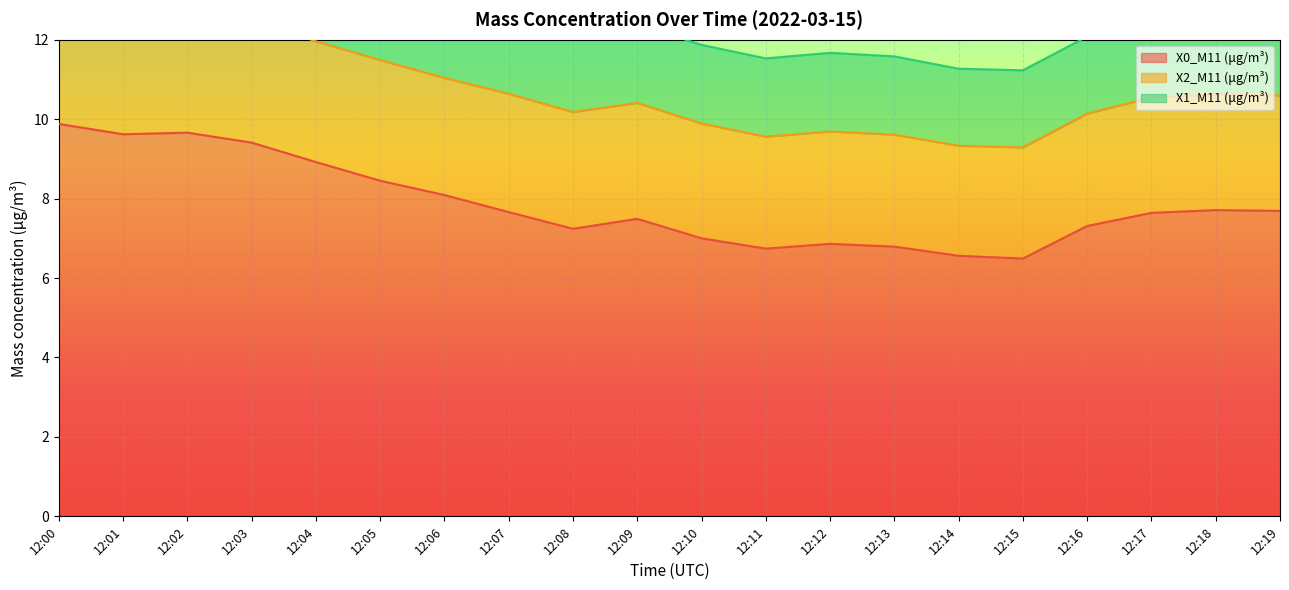

Which series has the widest spread of values?

X0_M11 (μg/m³)